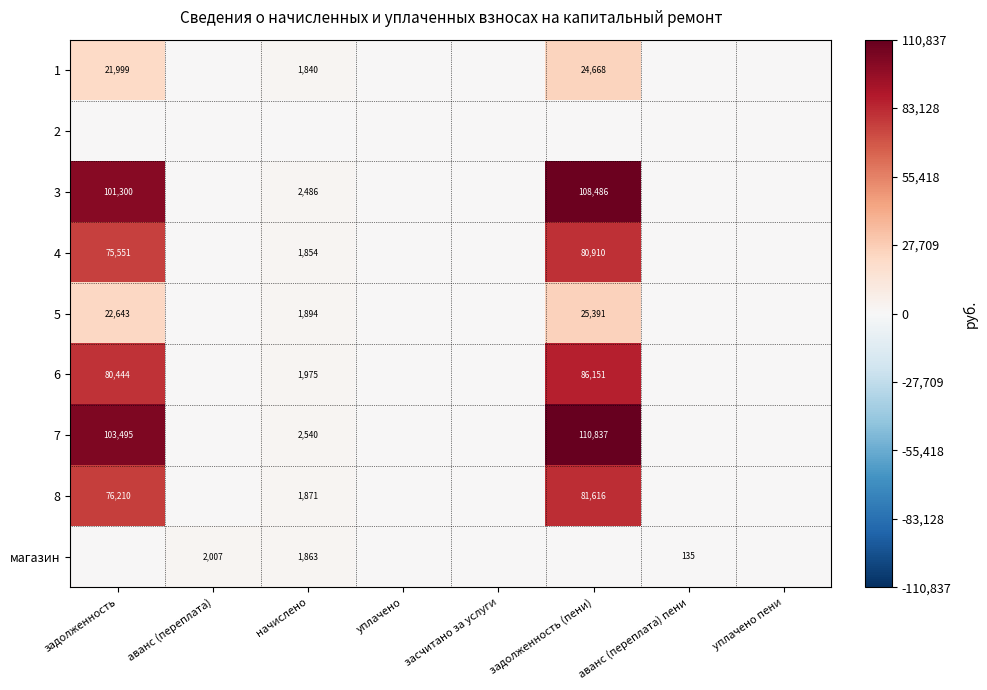

Is it true that 6 equals 44196 at задолженность?

False